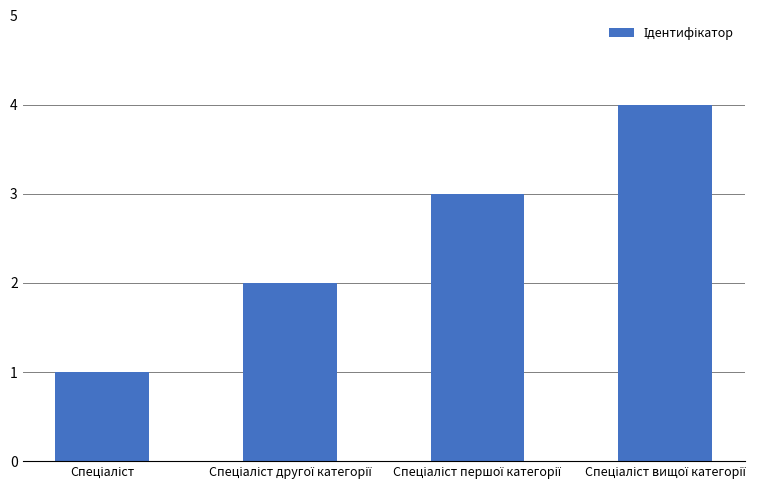

Does the chart contain stacked bars?

No